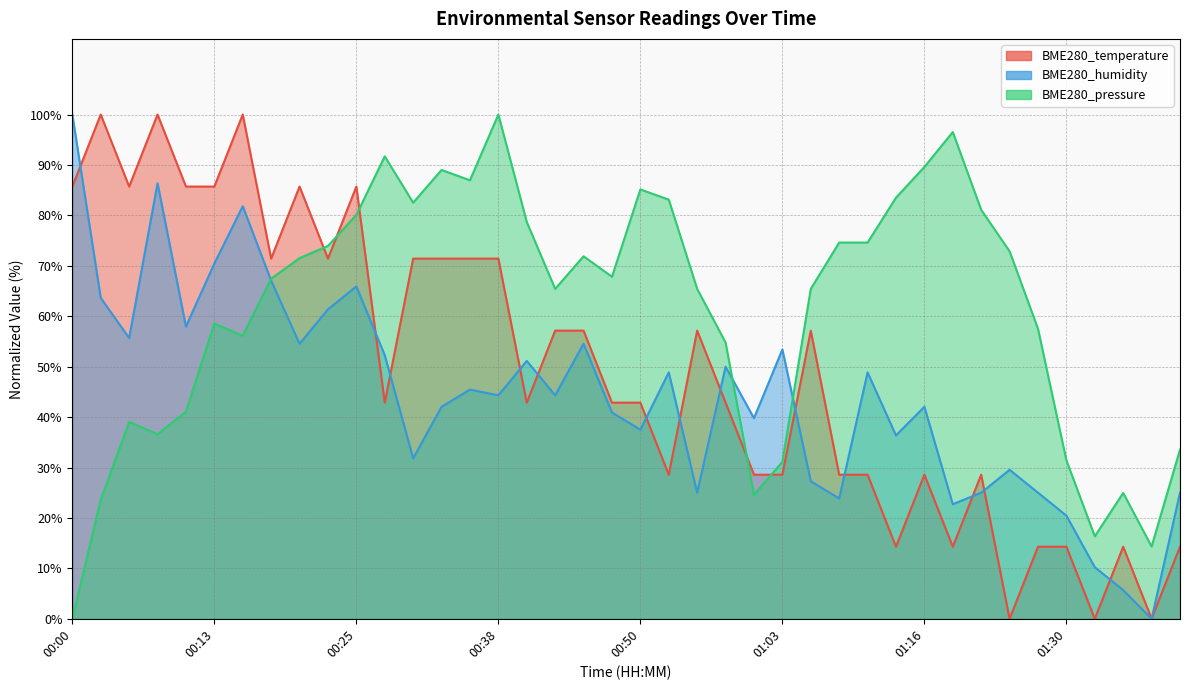

Reading left to right, extract all data points from this chart.

BME280_temperature: 00:00=85.7	00:03=100.0	00:05=85.7	00:08=100.0	00:10=85.7	00:13=85.7	00:15=100.0	00:18=71.4	00:20=85.7	00:23=71.4	00:25=85.7	00:28=42.9	00:30=71.4	00:32=71.4	00:35=71.4	00:38=71.4	00:40=42.9	00:42=57.1	00:45=57.1	00:48=42.9	00:50=42.9	00:53=28.6	00:56=57.1	00:58=42.9	01:01=28.6	01:03=28.6	01:06=57.1	01:08=28.6	01:10=28.6	01:13=14.3	01:16=28.6	01:19=14.3	01:22=28.6	01:25=0.0	01:27=14.3	01:30=14.3	01:33=0.0	01:35=14.3	01:38=0.0	01:41=14.3
BME280_humidity: 00:00=100.0	00:03=63.6	00:05=55.7	00:08=86.4	00:10=58.0	00:13=70.5	00:15=81.8	00:18=67.0	00:20=54.5	00:23=61.4	00:25=65.9	00:28=52.3	00:30=31.8	00:32=42.0	00:35=45.5	00:38=44.3	00:40=51.1	00:42=44.3	00:45=54.5	00:48=40.9	00:50=37.5	00:53=48.9	00:56=25.0	00:58=50.0	01:01=39.8	01:03=53.4	01:06=27.3	01:08=23.9	01:10=48.9	01:13=36.4	01:16=42.0	01:19=22.7	01:22=25.0	01:25=29.5	01:27=25.0	01:30=20.5	01:33=10.2	01:35=5.7	01:38=0.0	01:41=25.0
BME280_pressure: 00:00=0.0	00:03=23.6	00:05=39.0	00:08=36.6	00:10=41.1	00:13=58.5	00:15=56.1	00:18=67.4	00:20=71.5	00:23=73.9	00:25=80.1	00:28=91.7	00:30=82.5	00:32=89.0	00:35=87.0	00:38=100.0	00:40=78.7	00:42=65.4	00:45=71.9	00:48=67.8	00:50=85.1	00:53=83.1	00:56=65.4	00:58=54.8	01:01=24.6	01:03=31.1	01:06=65.4	01:08=74.6	01:10=74.6	01:13=83.5	01:16=89.6	01:19=96.5	01:22=81.1	01:25=72.9	01:27=57.5	01:30=31.4	01:33=16.3	01:35=25.0	01:38=14.3	01:41=33.5